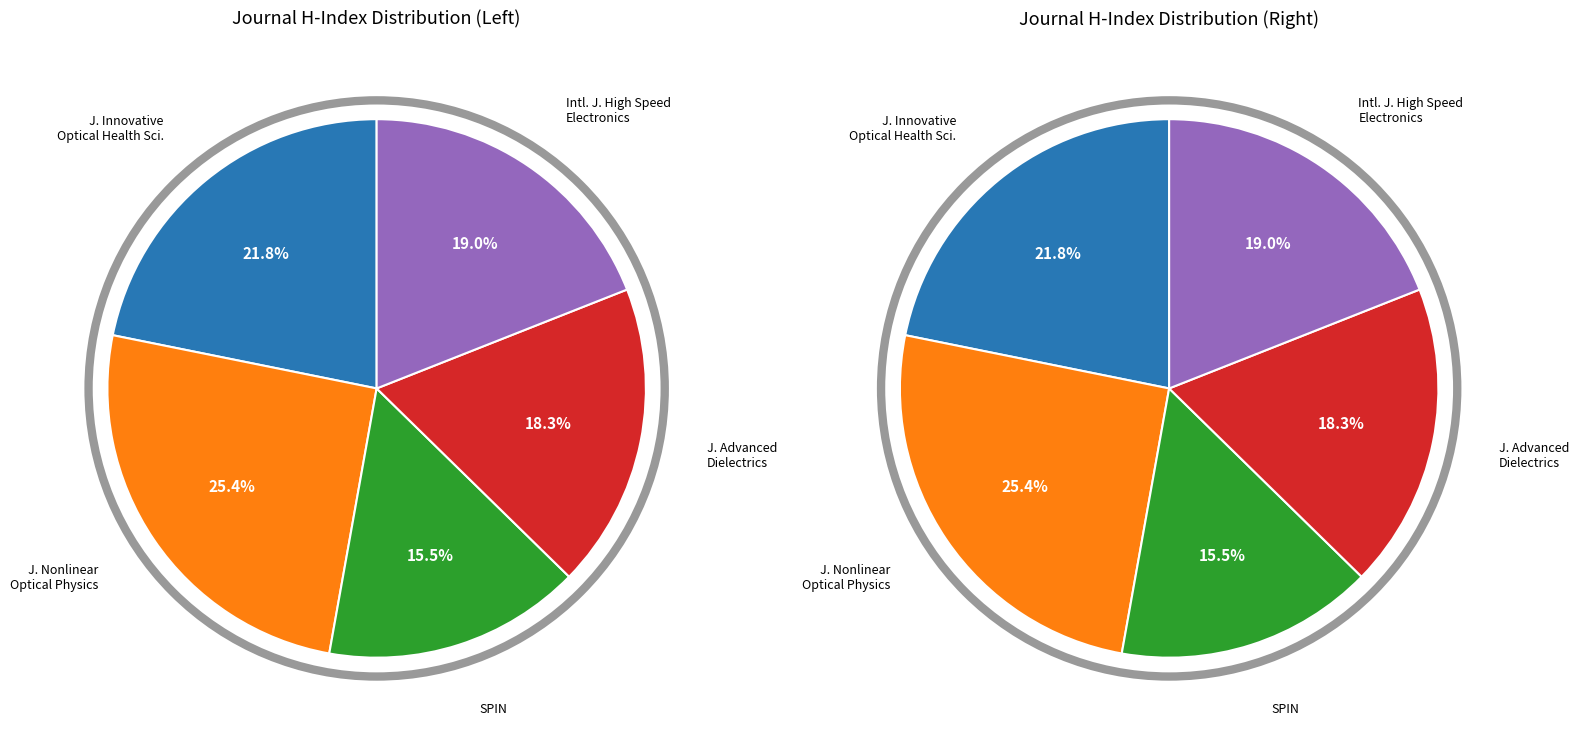

Is Journal of Advanced Dielectrics the majority of the pie?

No